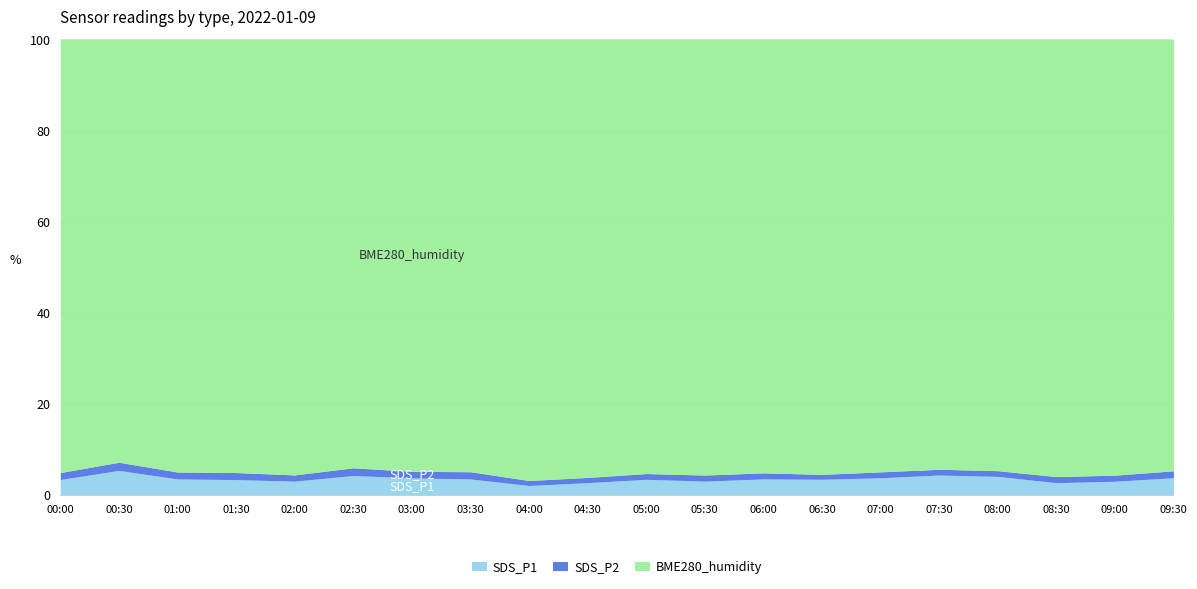

Rank the series at 02:00 from lowest to highest value.

SDS_P2, SDS_P1, BME280_humidity